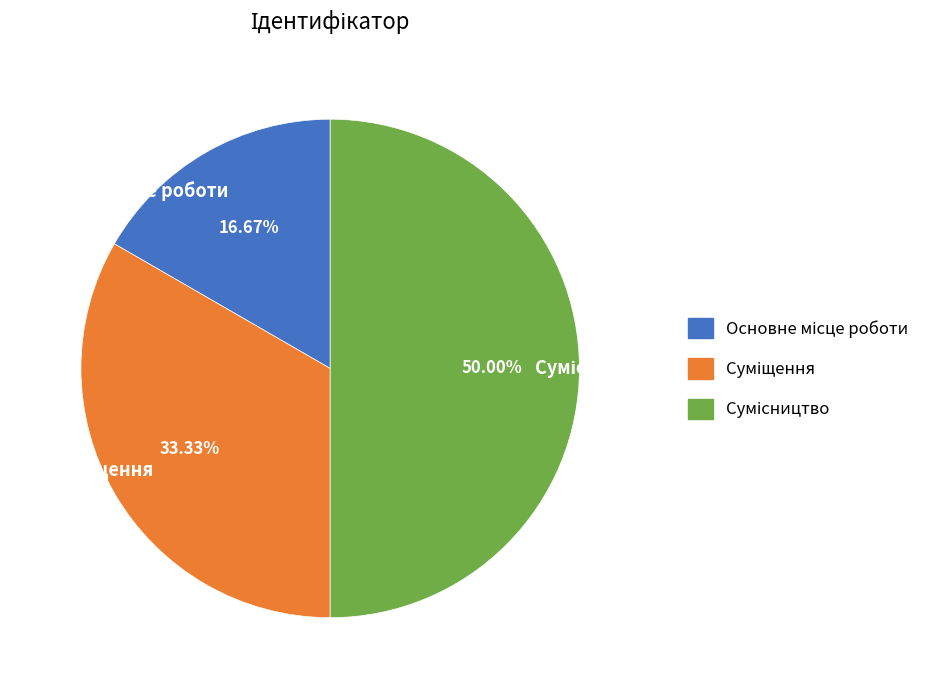

What percentage do Суміщення and Основне місце роботи together represent?

50.0%